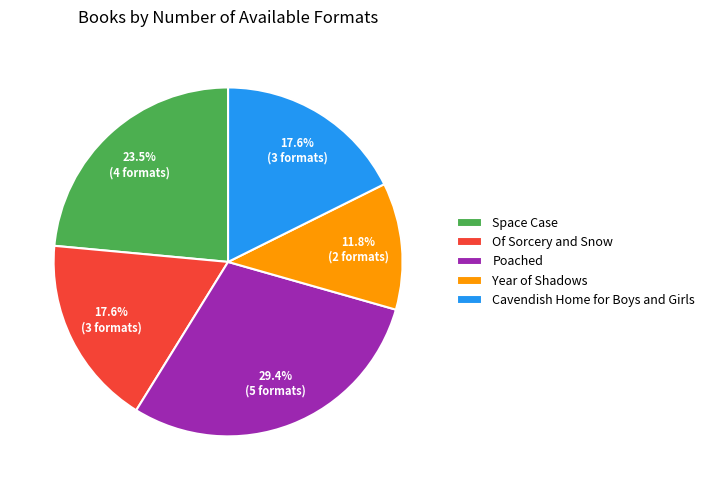

What is the smallest slice in the pie chart?

Year of Shadows